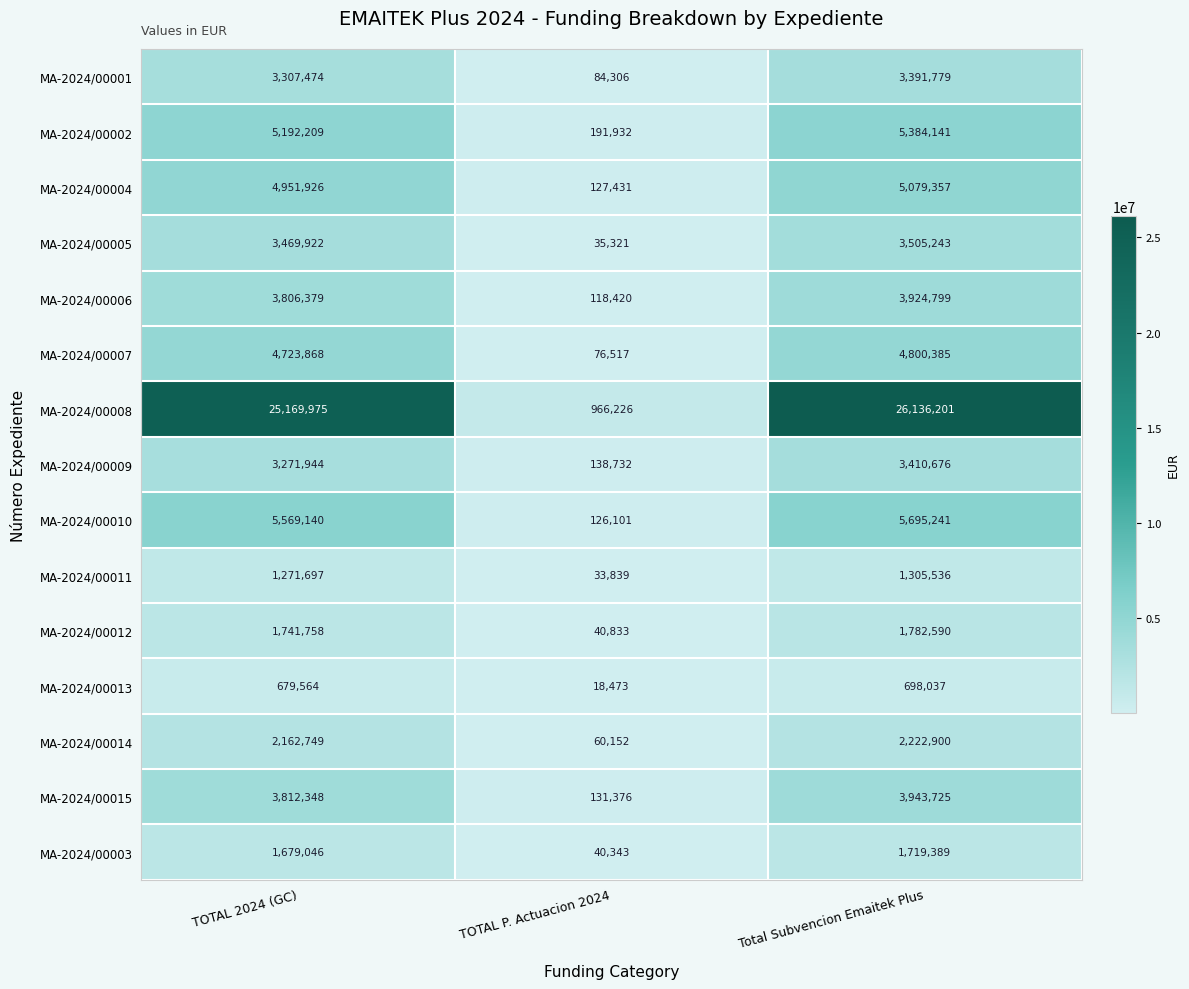

The value of MA-2024/00005 at TOTAL P. Actuacion 2024 is 35321. True or false?

True